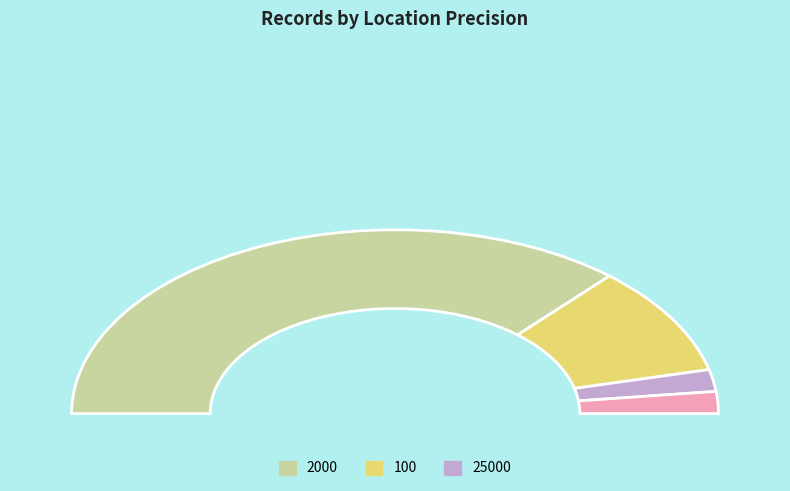

What is the change in value from 100 to other?

-4